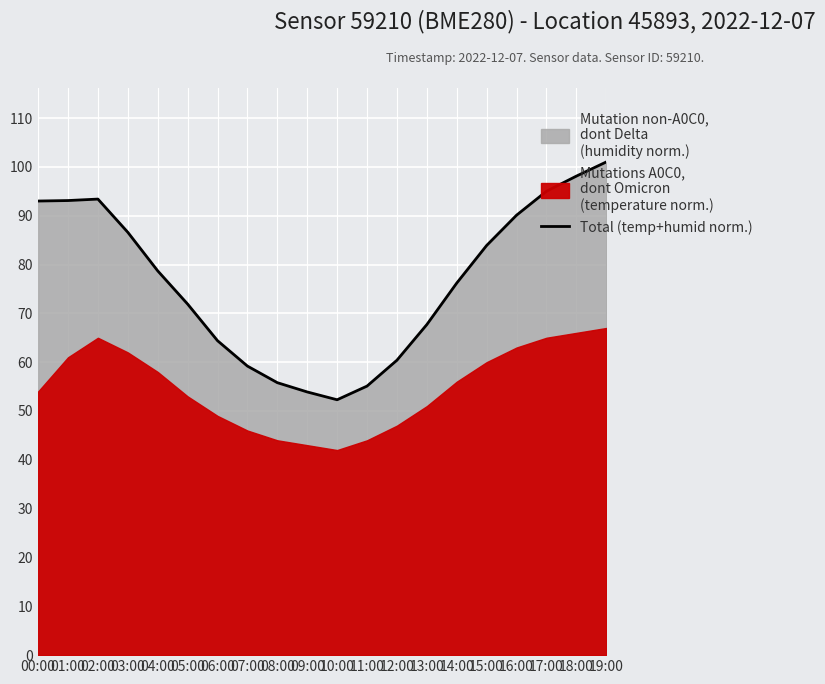

At which category does the data reach its first local peak?

02:00